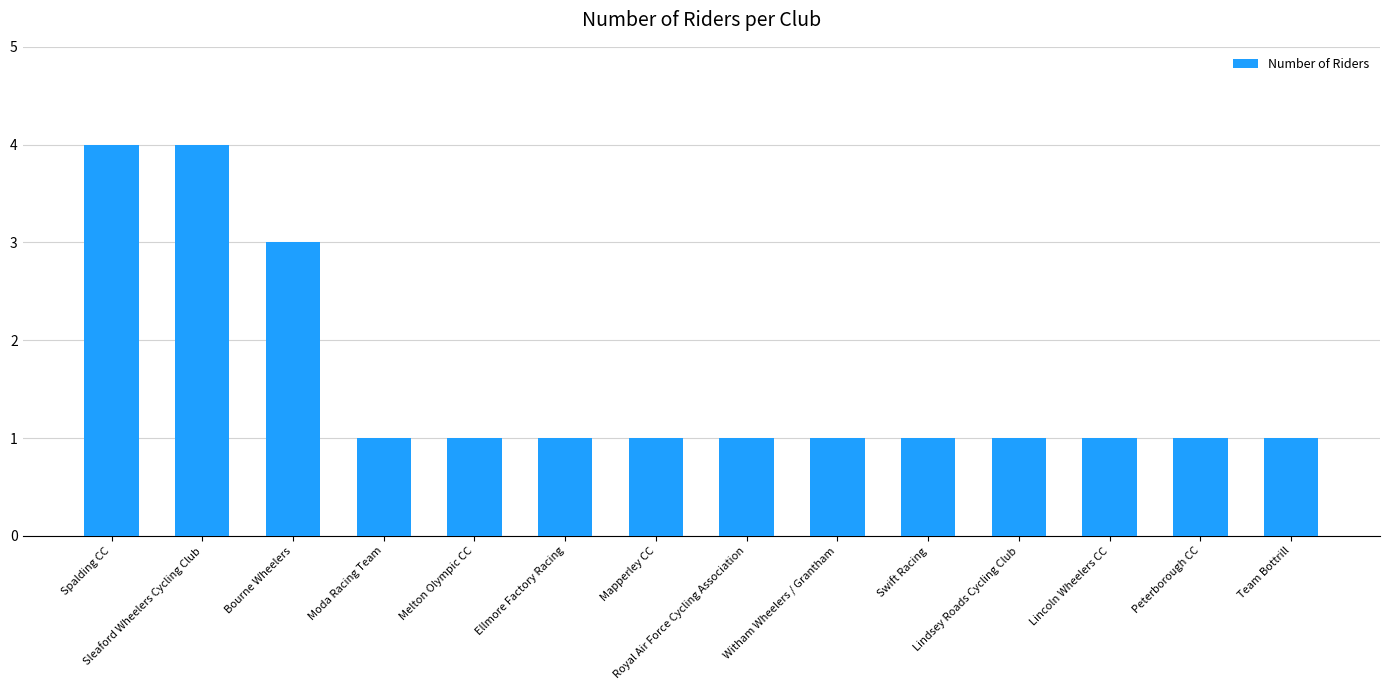

The value at Royal Air Force Cycling Association is 0. True or false?

False